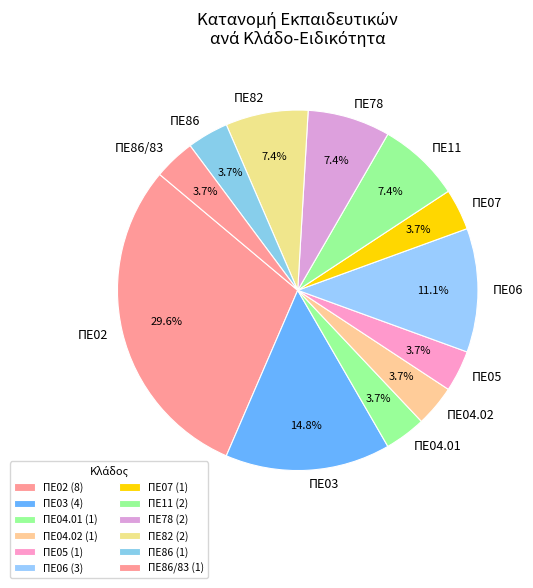

Approximately how many times larger is the value at ΠΕ05 compared to ΠΕ04.01?

1.0